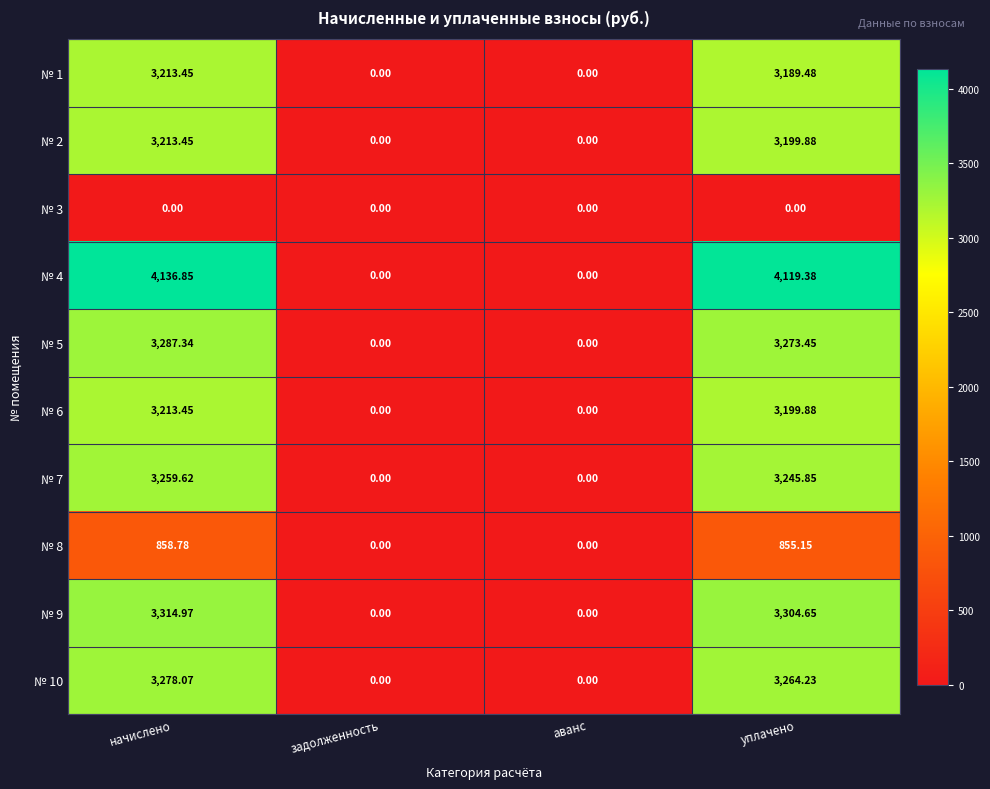

Which series has the largest range (max minus min)?

№ 4